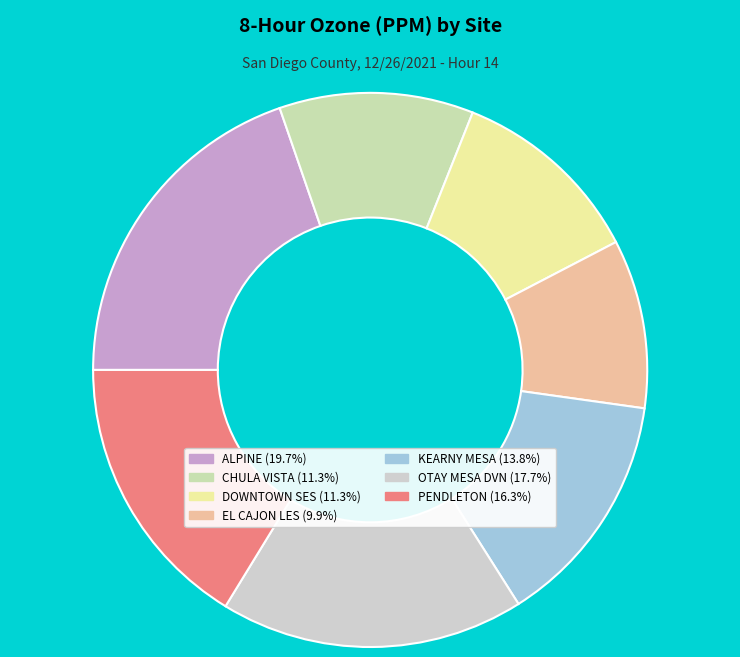

Is KEARNY MESA the majority of the pie?

No